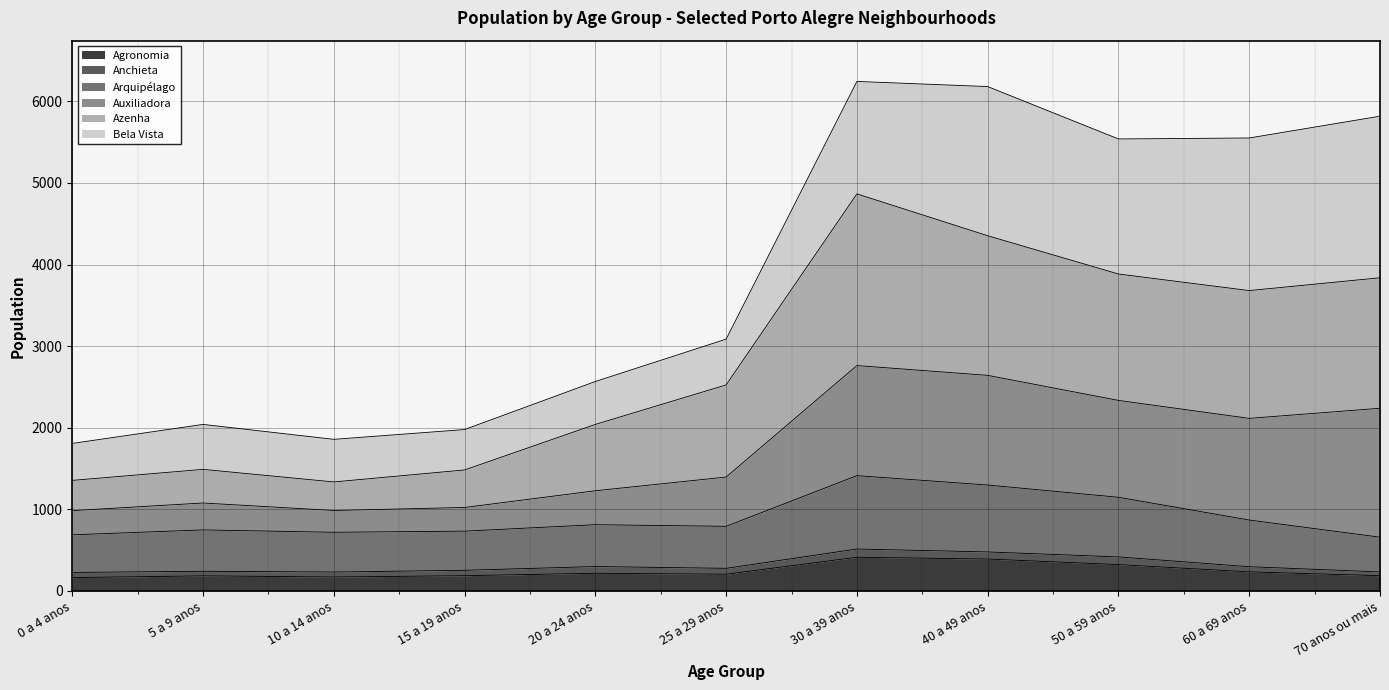

What is the minimum value for Agronomia?

164